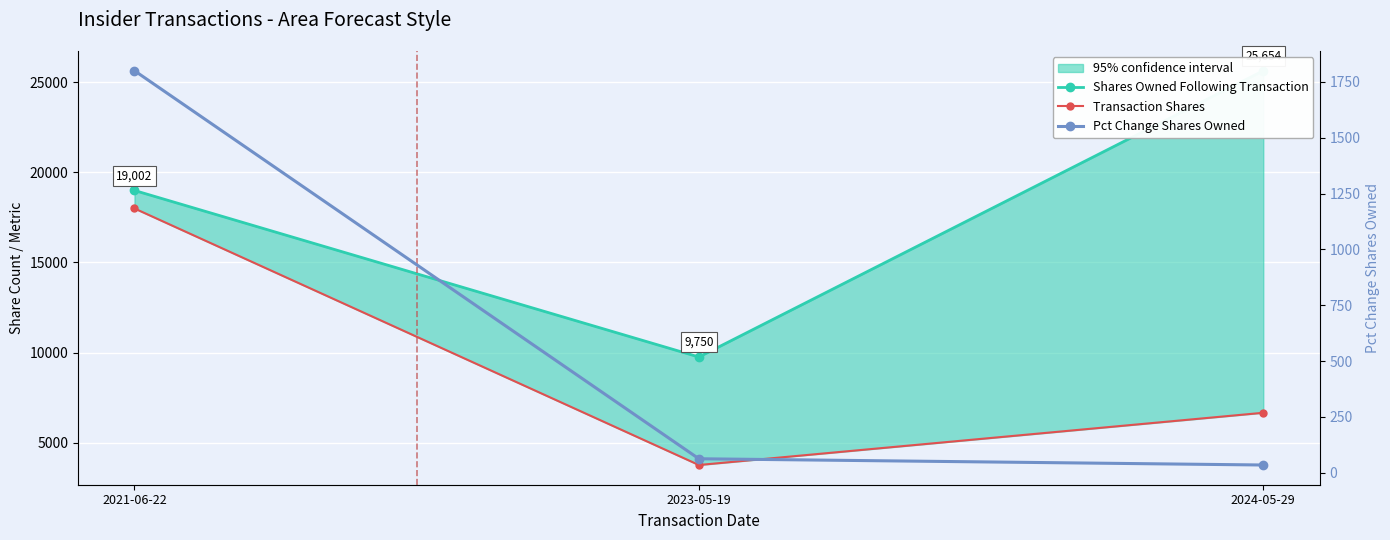

At which label is Shares Owned Following Transaction closest to 17702?

2021-06-22